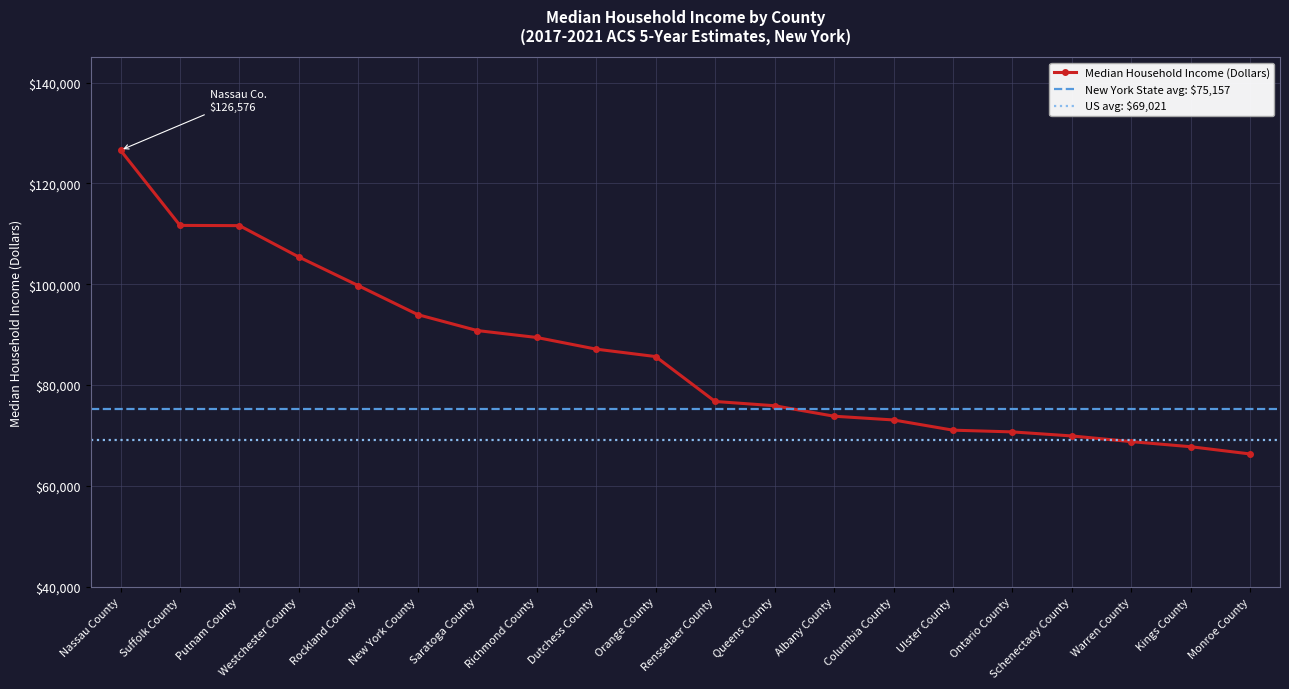

What is the label of the 18th point from the left?

Warren County